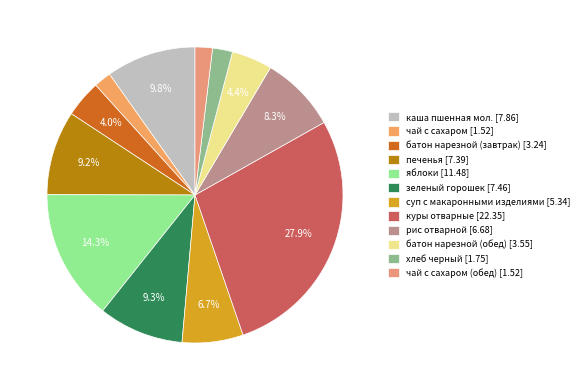

How many slices are in this pie chart?

12